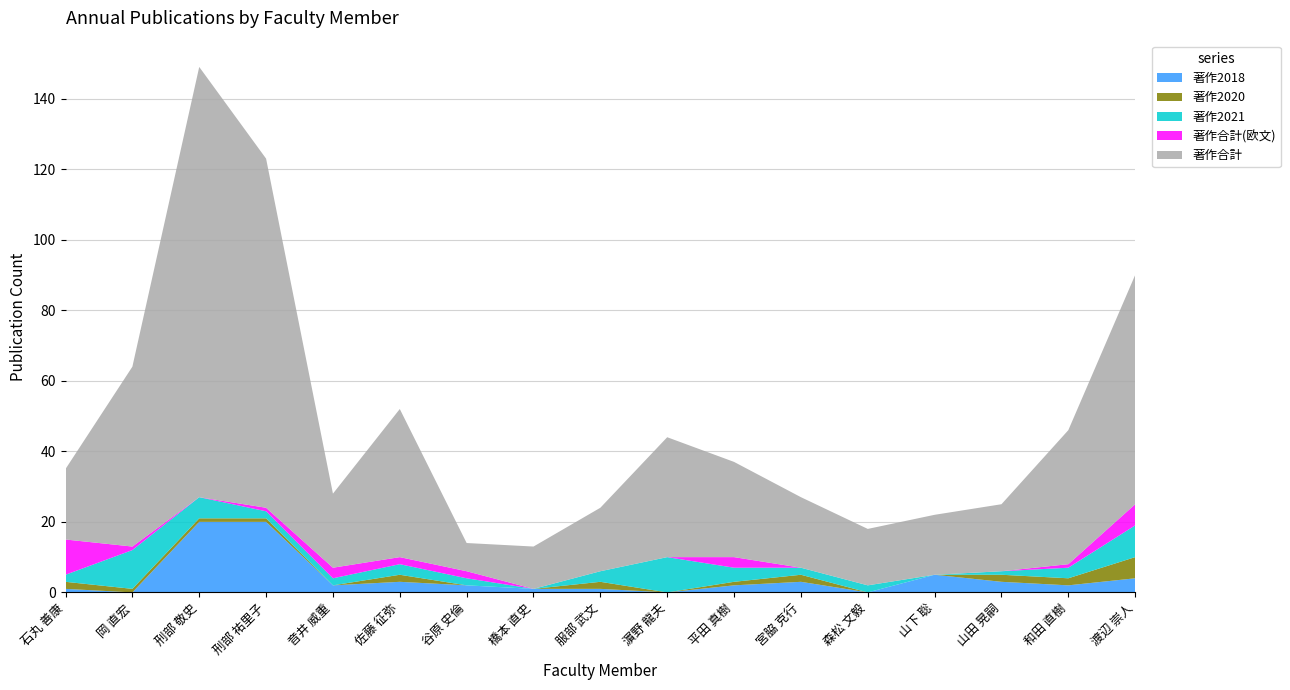

Reading left to right, extract all data points from this chart.

著作合計: 20	51	122	99	21	42	8	12	18	34	27	20	16	17	19	38	65
著作合計(欧文): 10	1	0	1	3	2	2	0	0	0	3	0	0	0	0	1	6
著作2021: 2	11	6	2	2	3	2	0	3	10	4	2	2	0	1	3	9
著作2020: 2	1	1	1	0	2	0	0	2	0	1	2	0	0	2	2	6
著作2018: 1	0	20	20	2	3	2	1	1	0	2	3	0	5	3	2	4